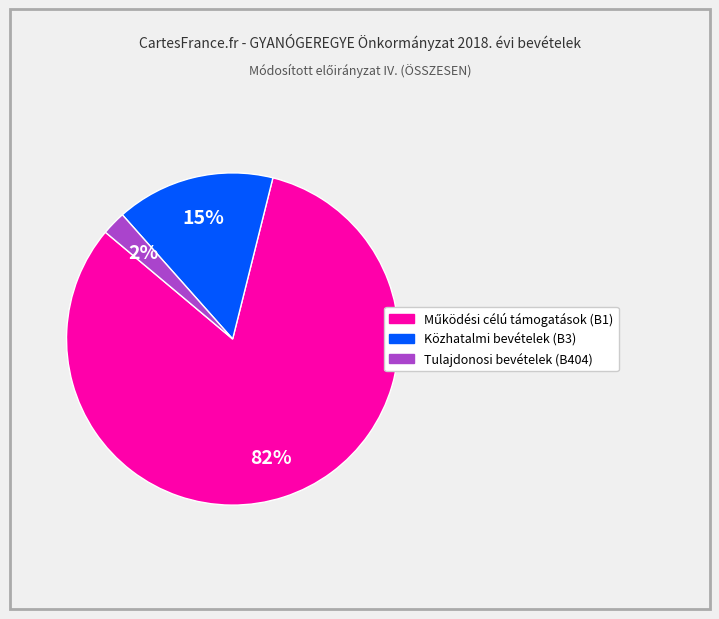

What percentage is the Tulajdonosi bevételek (B404) slice, to the nearest percent?

2%